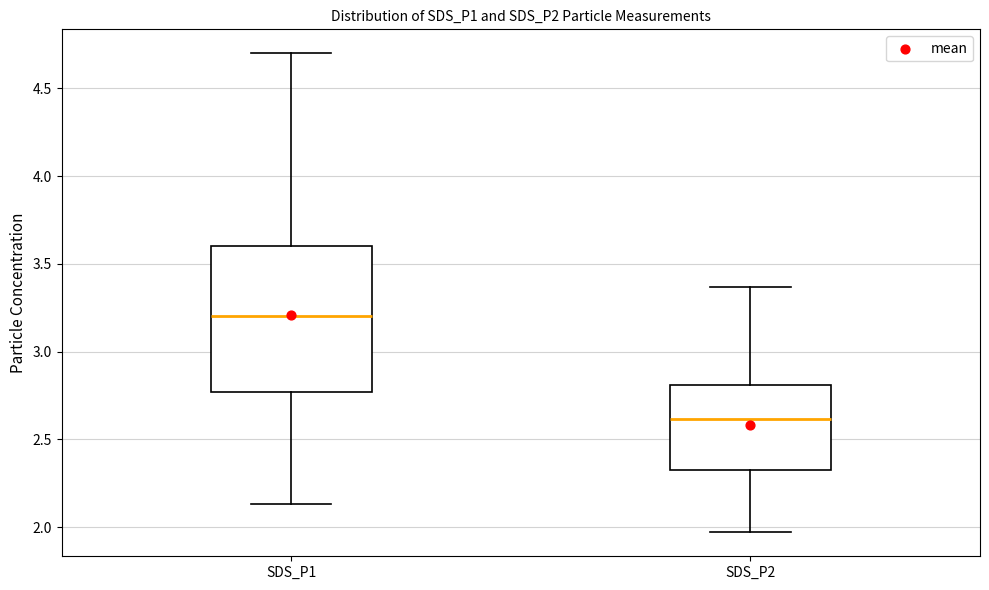

Where does the median line of the box for SDS_P1 sit on the y-axis? The values are not printed on the chart, so give them approximately, as read against the axis.

3.20